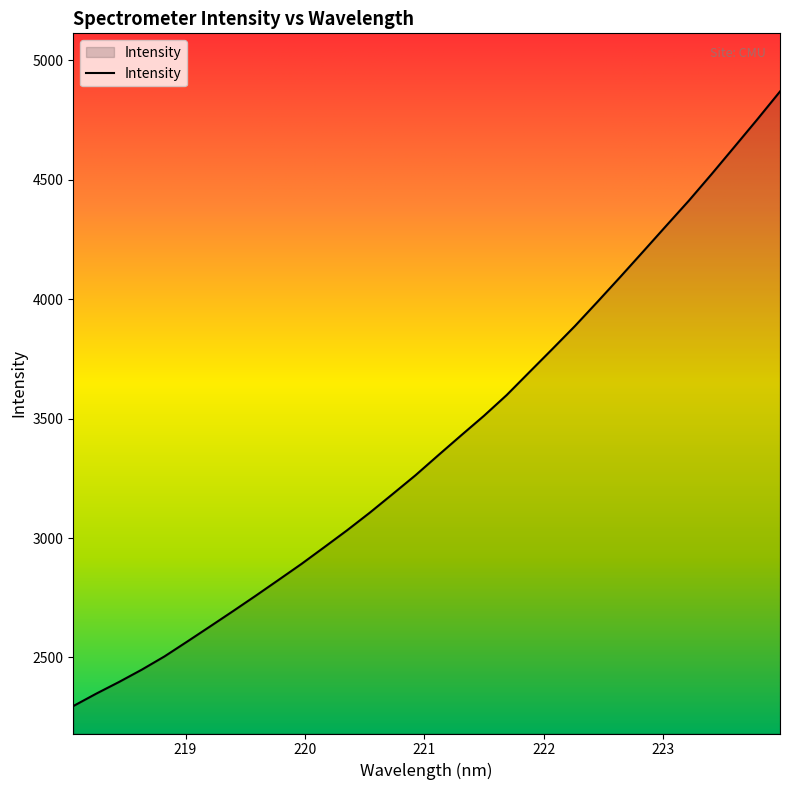

What is the smallest value displayed?

2296.7